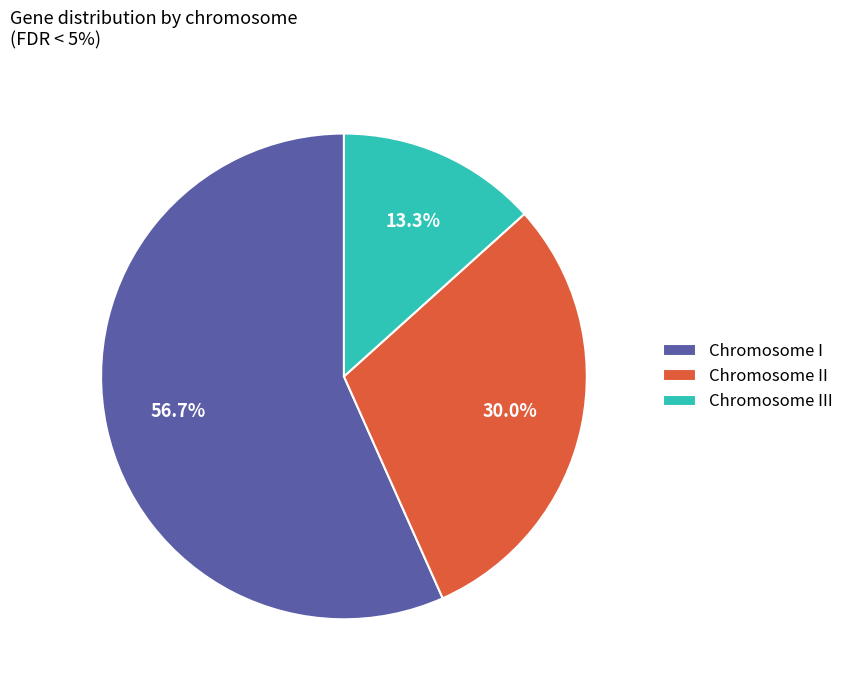

Approximately how many times larger is the value at Chromosome II compared to Chromosome I?

0.5